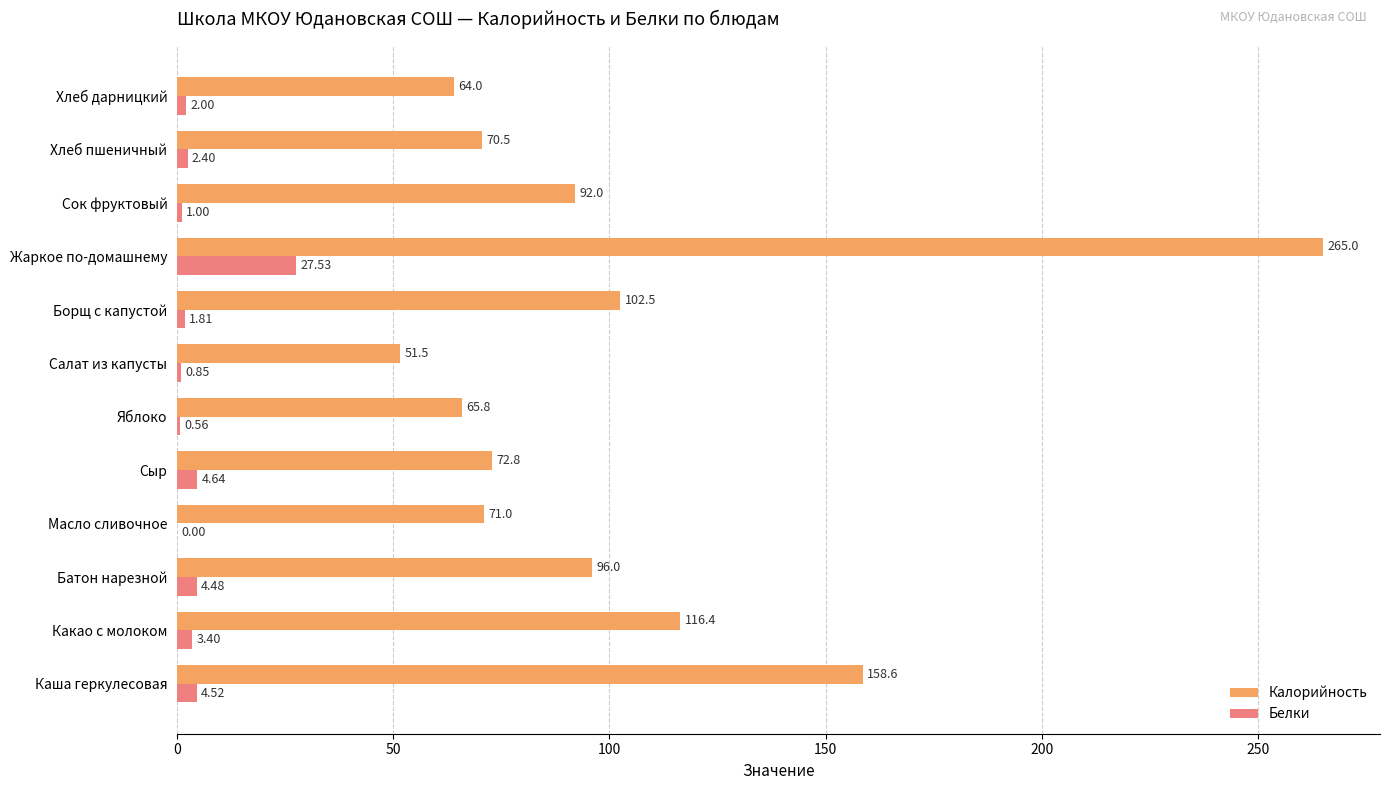

Which category has the highest value in the Белки series?

Жаркое по-домашнему